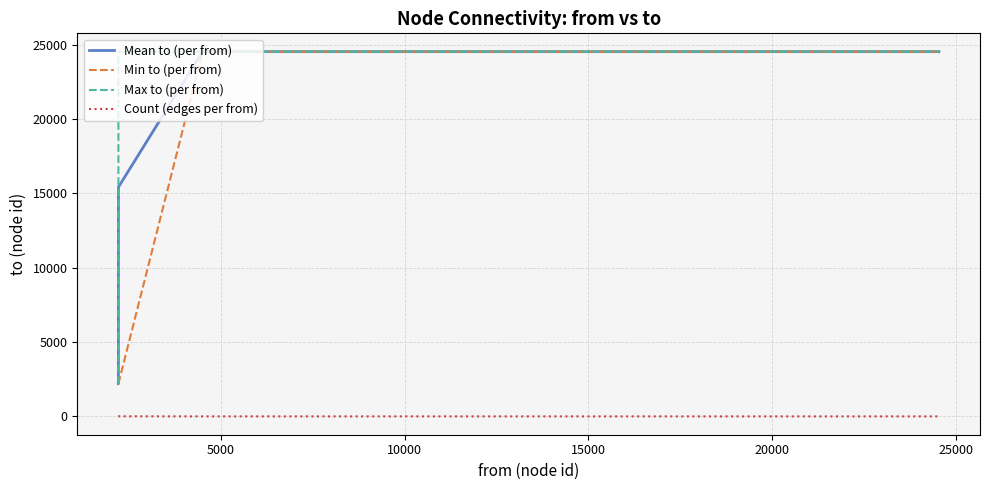

What is the highest value of the Min to (per from) series?

24534.0